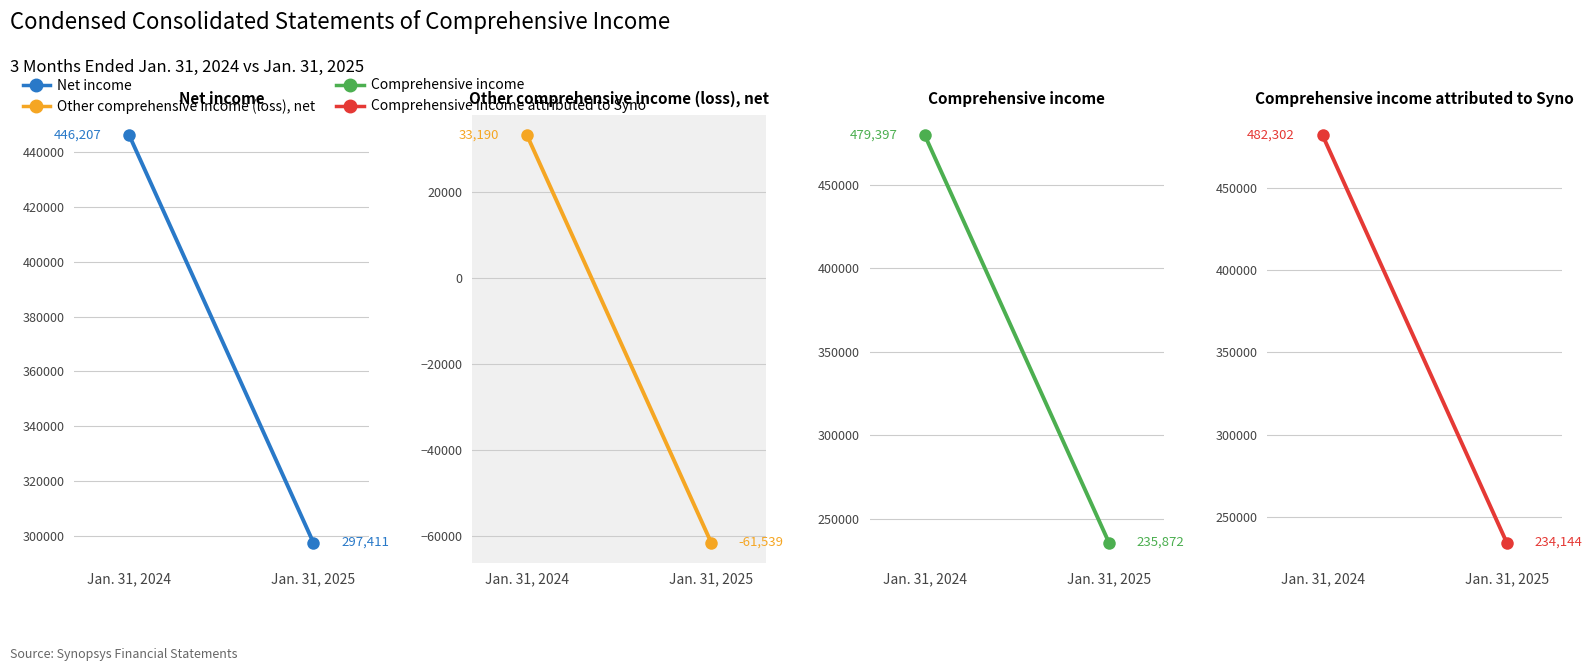

At Jan. 31, 2024, list the series in order from smallest to largest.

Other comprehensive income (loss), net, Net income, Comprehensive income, Comprehensive income attributed to Syno